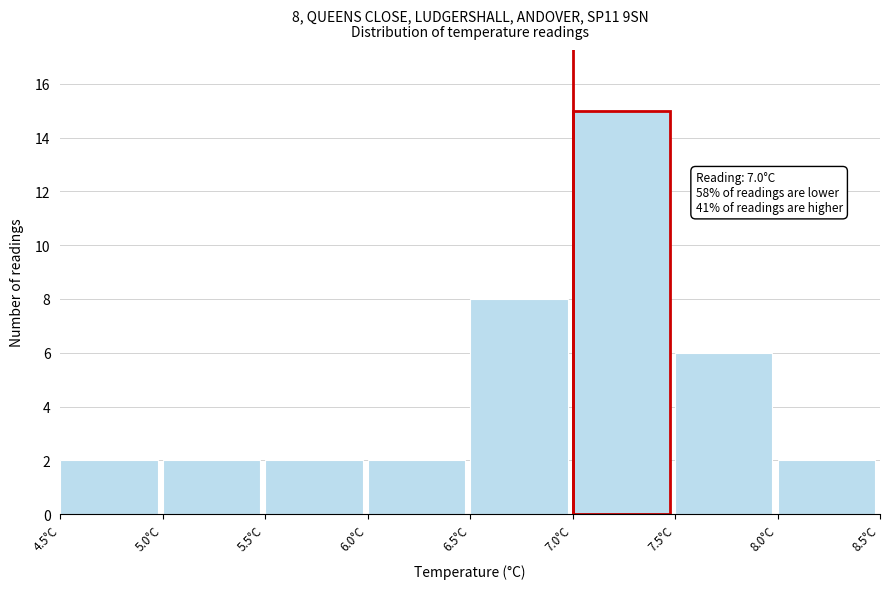

Over which range of the x-axis is the bar tallest?

7.0 to 7.5